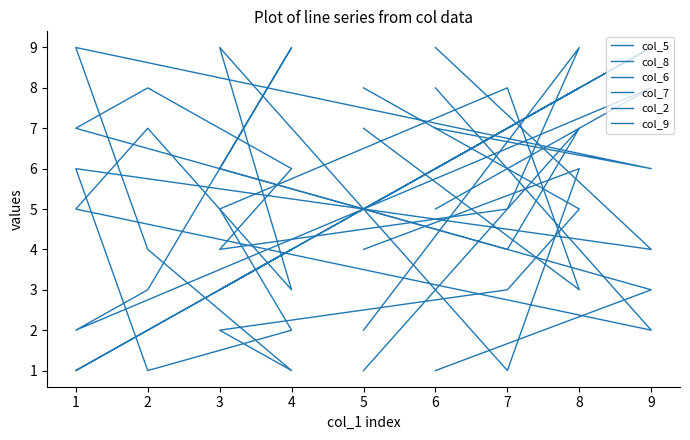

The value of col_8 at 8 is 6. True or false?

True